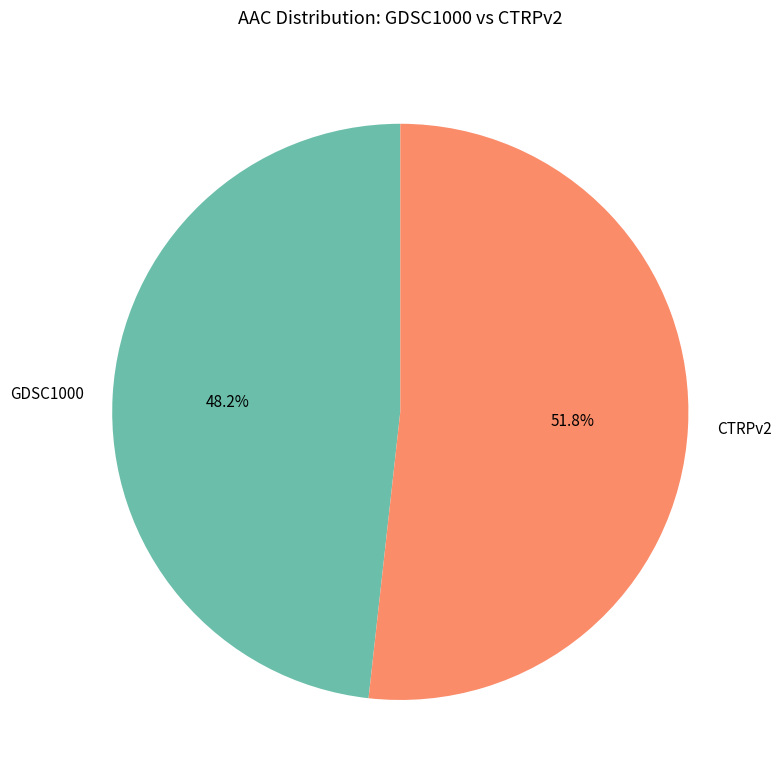

To the nearest percent, what is the difference between the largest and smallest slice percentages?

4%